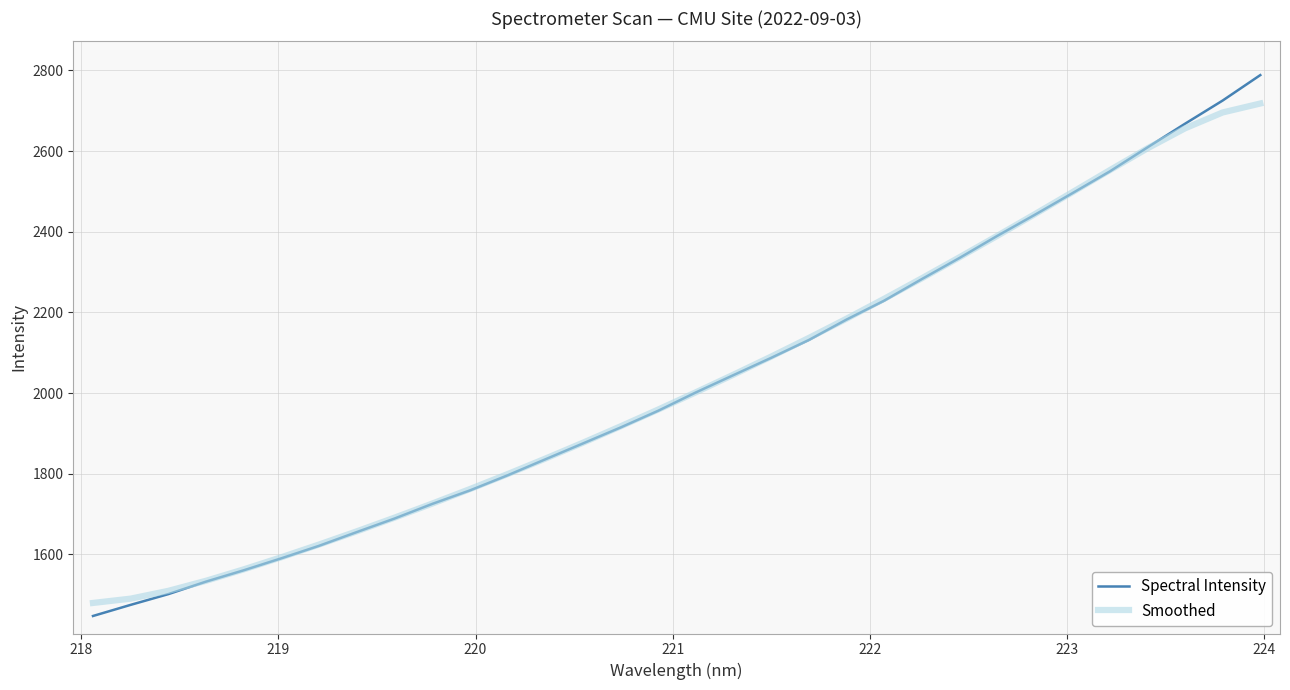

How many lines are shown in the chart?

2